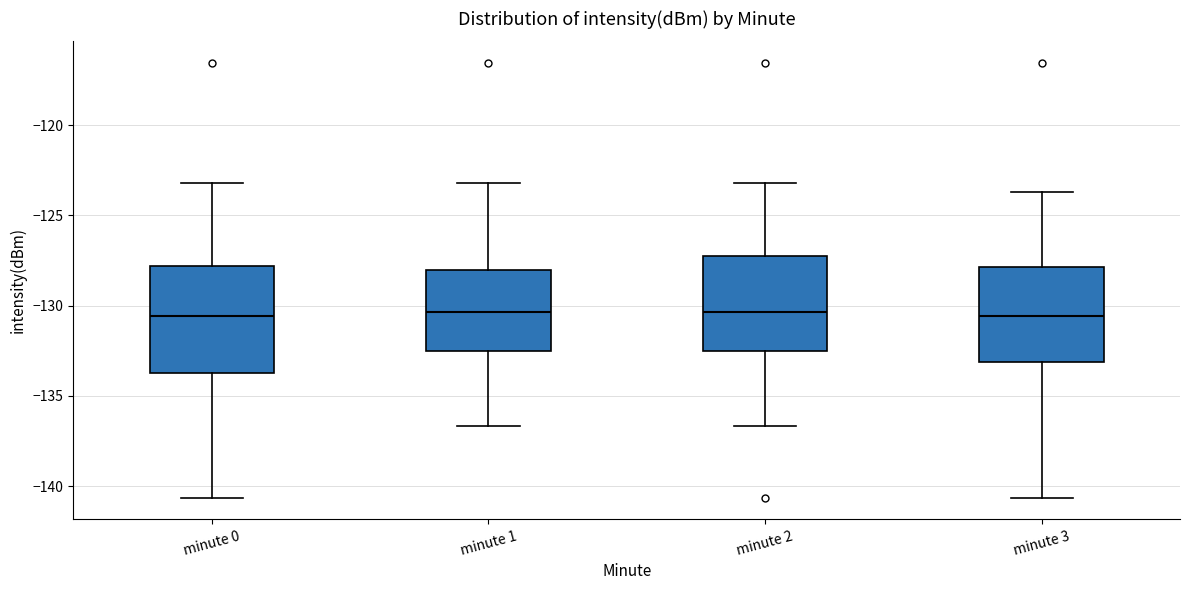

Reading left to right, transcribe this box plot: for each box, give where its median line is, the range the box spans, and where its two whiskers end, as read against the y-axis. The values are not printed on the chart, so give them approximately, as read against the axis.

minute 0: median -130.5, box -134.0 to -128.0, whiskers -140.5 to -123.0
minute 1: median -130.5, box -132.5 to -128.0, whiskers -136.5 to -123.0
minute 2: median -130.5, box -132.5 to -127.5, whiskers -136.5 to -123.0
minute 3: median -130.5, box -133.0 to -128.0, whiskers -140.5 to -123.5